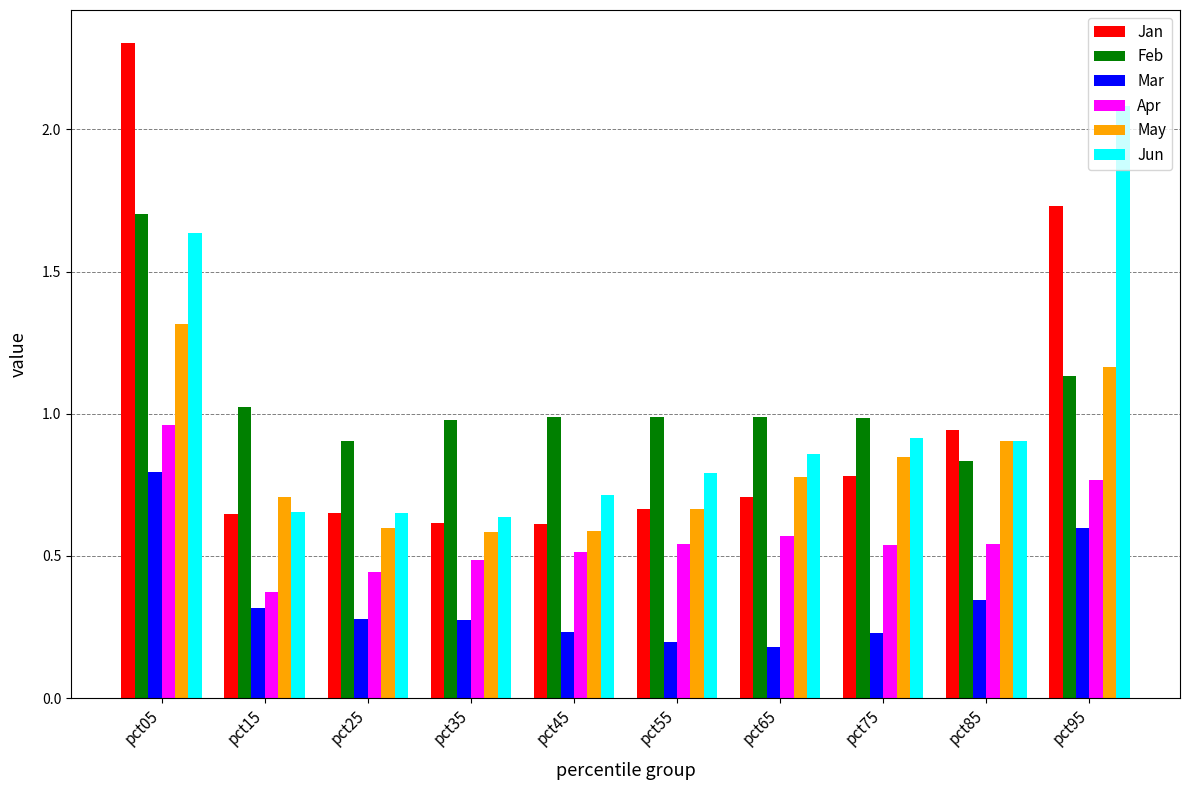

Which label corresponds to the largest value in the chart?

pct05